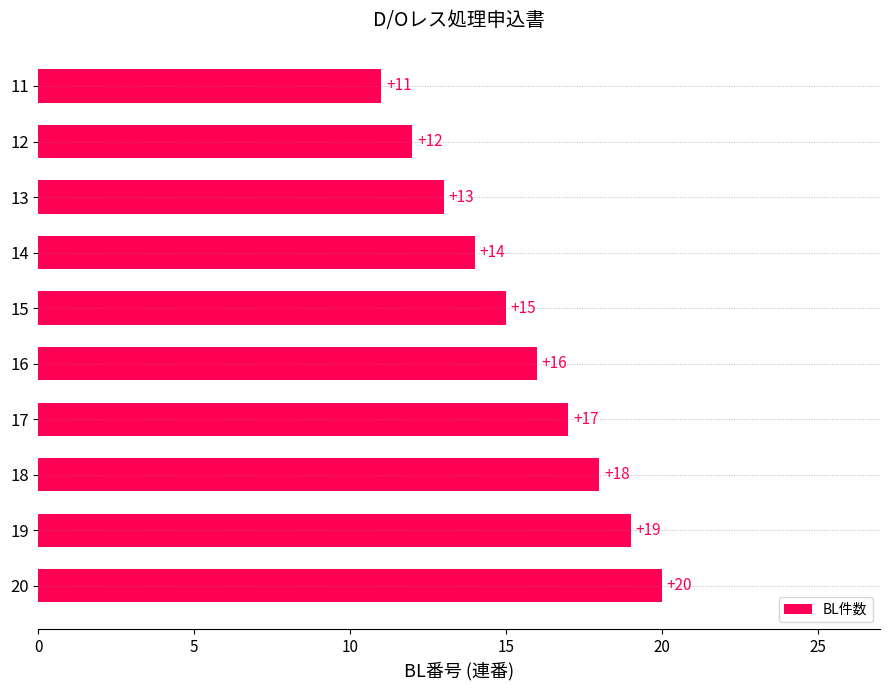

List the labels in order of value, smallest first.

11, 12, 13, 14, 15, 16, 17, 18, 19, 20